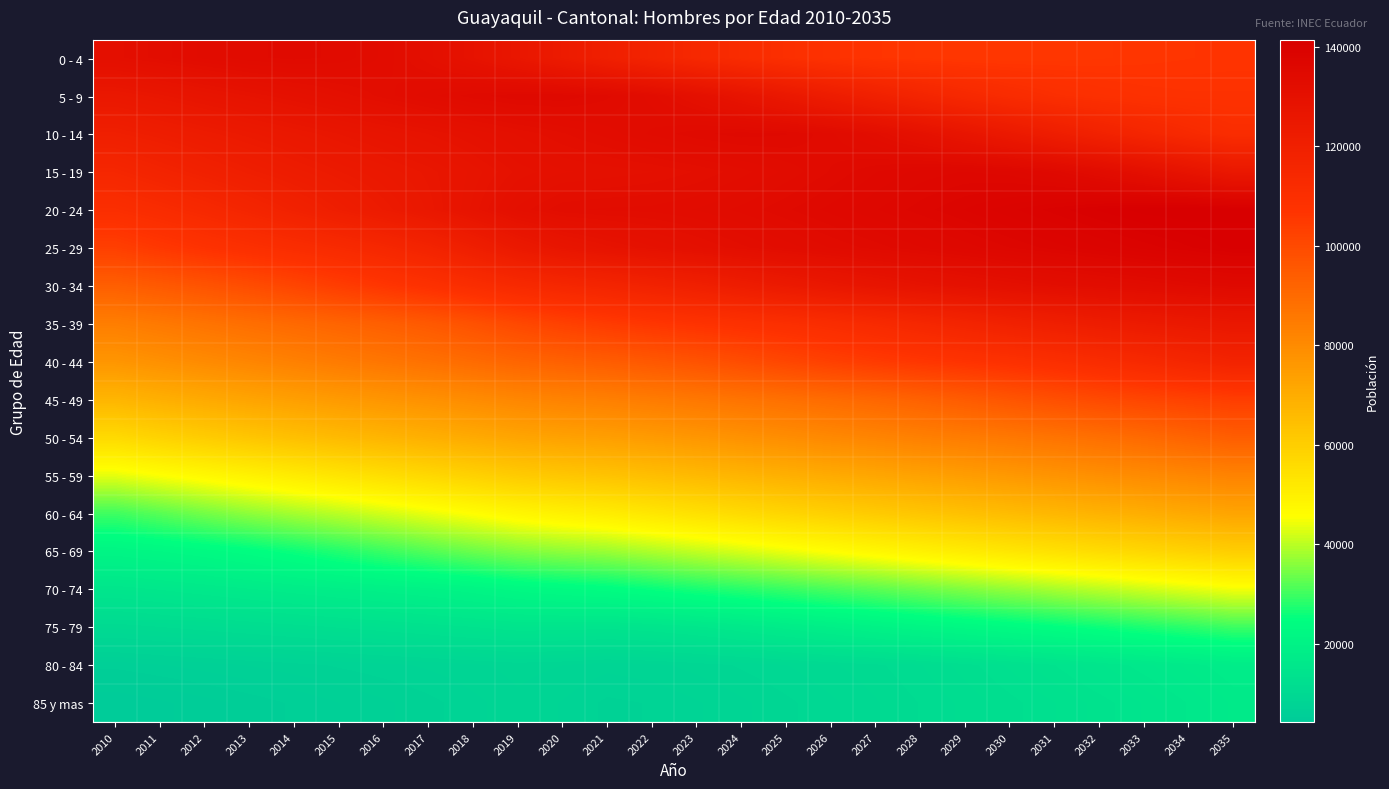

Count the number of data series in this chart.

18